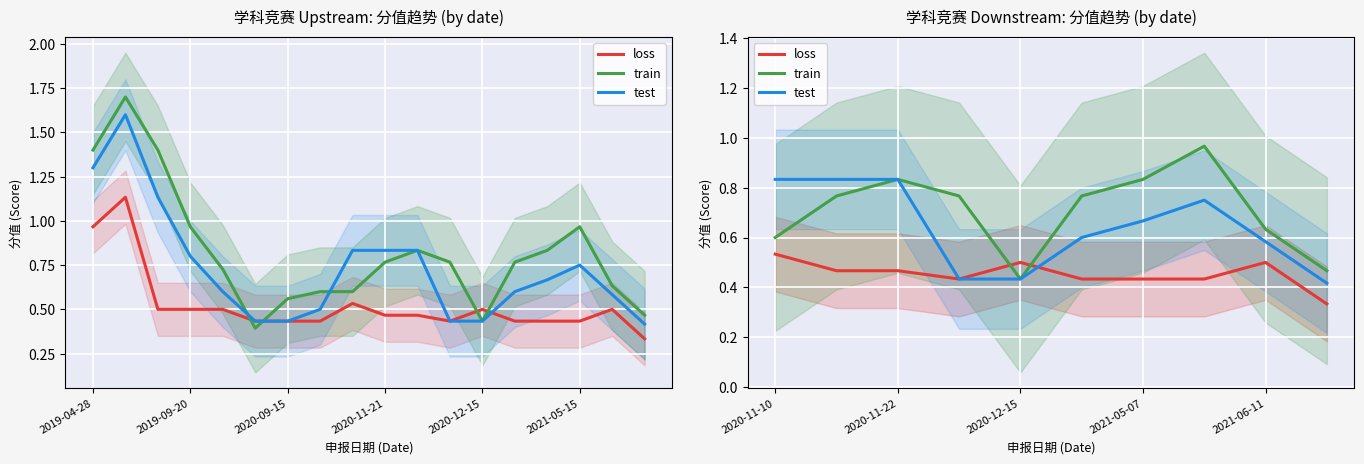

Reading left to right, list all the values displayed in this chart.

loss: 0.5	0.5	0.5	0.4	0.5	0.4	0.4	0.4	0.5	0.3
train: 0.6	0.8	0.8	0.8	0.4	0.8	0.8	1.0	0.6	0.5
test: 0.8	0.8	0.8	0.4	0.4	0.6	0.7	0.8	0.6	0.4